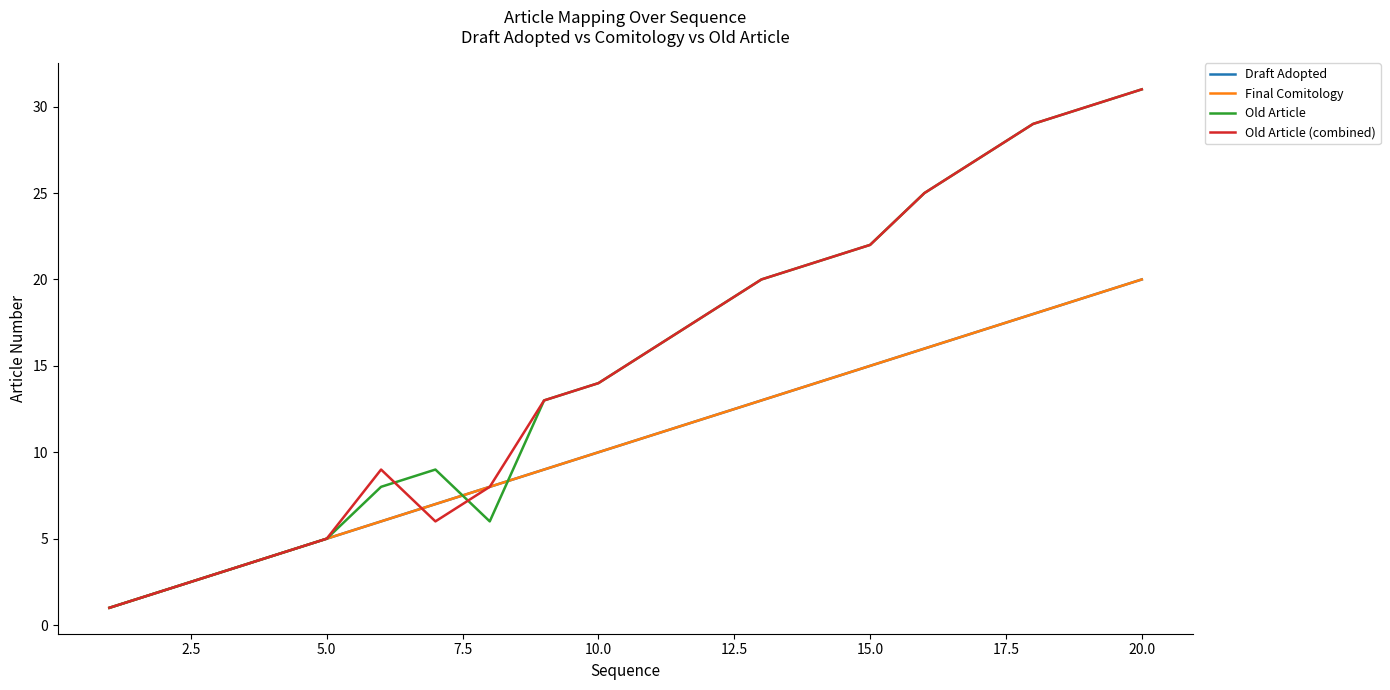

Does the chart have visible grid lines?

No